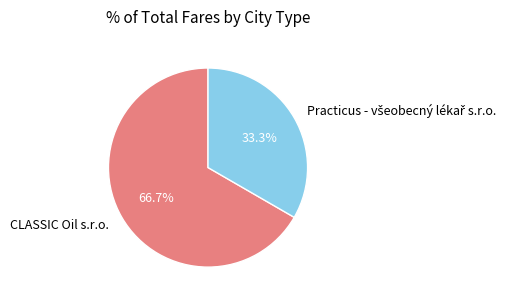

What portion of the pie excludes CLASSIC Oil s.r.o.?

33.3%